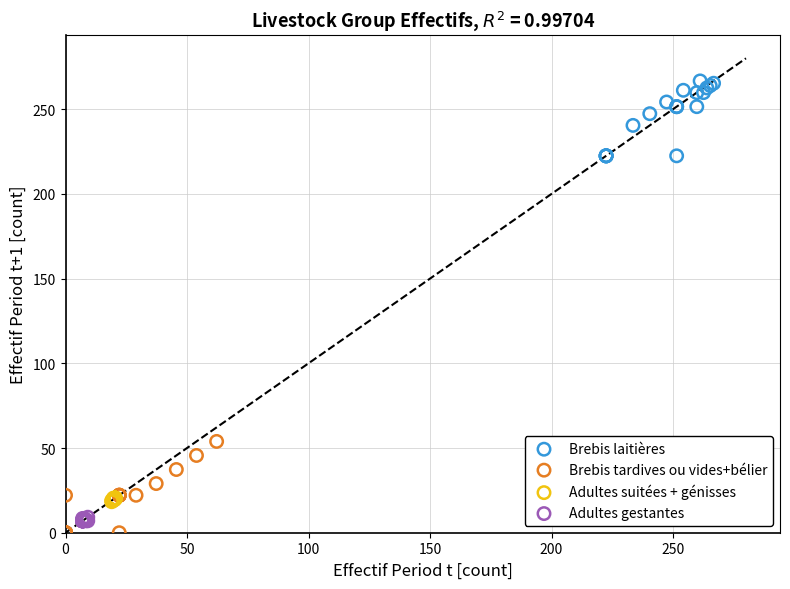

Which series contains the highest Y value?

Brebis laitières